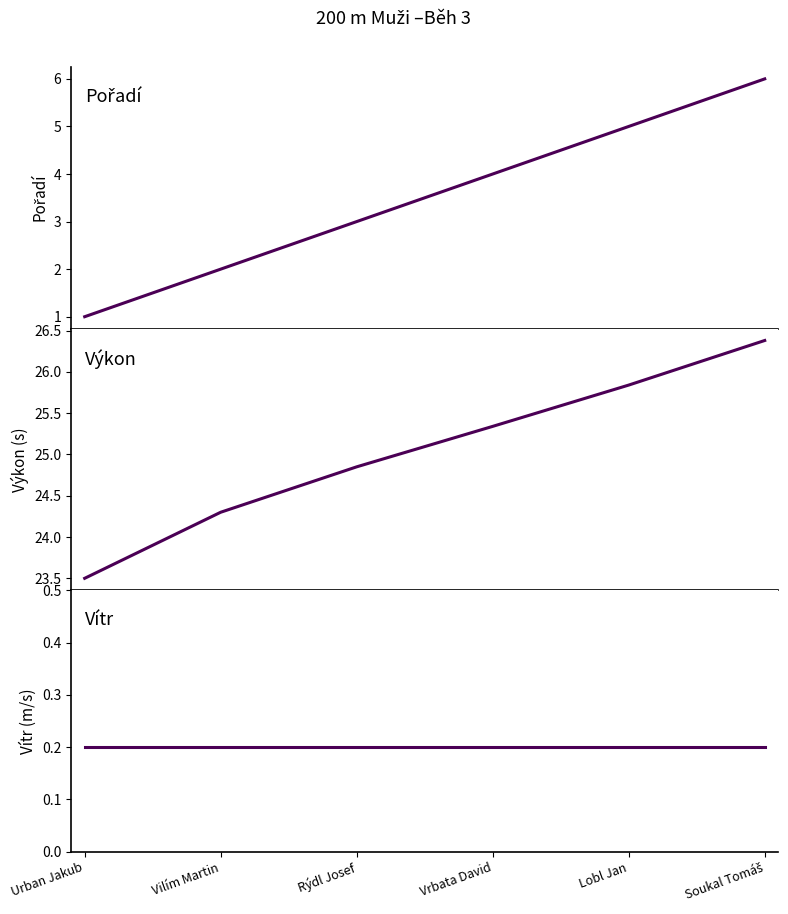

What is the value of the Vítr point at the 3rd from the left?

0.2